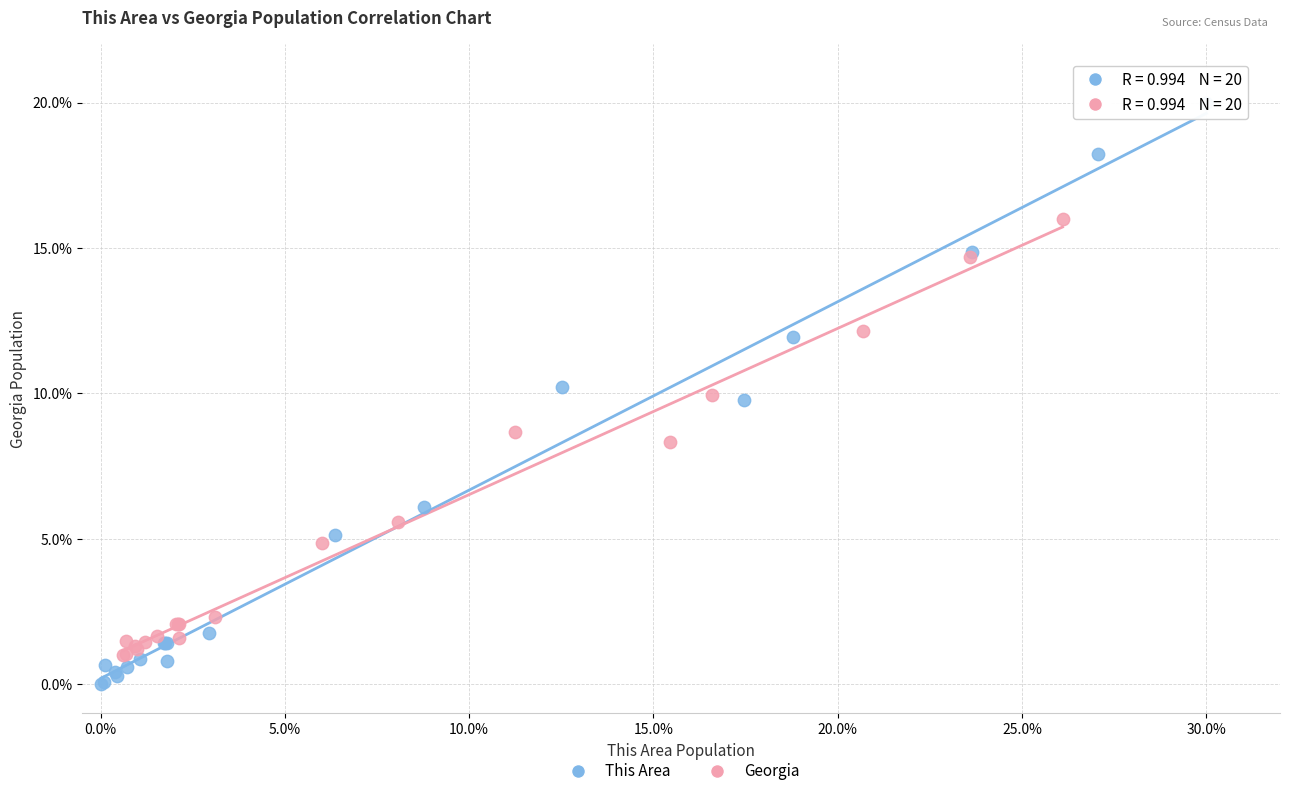

Which series contains the lowest Y value?

This Area